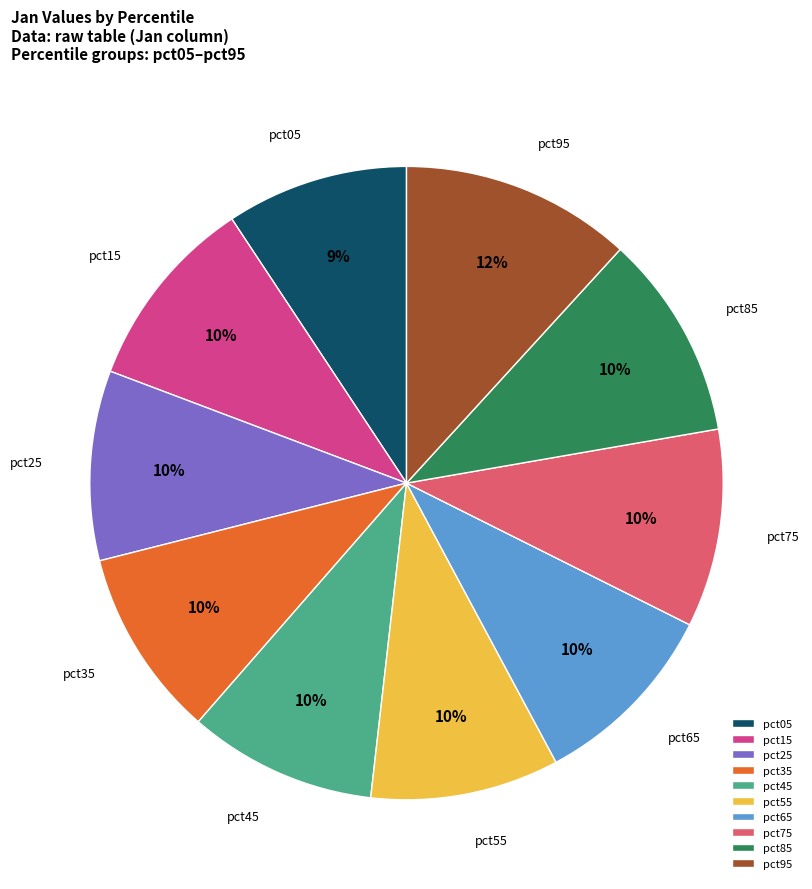

Does any single category account for the majority?

No